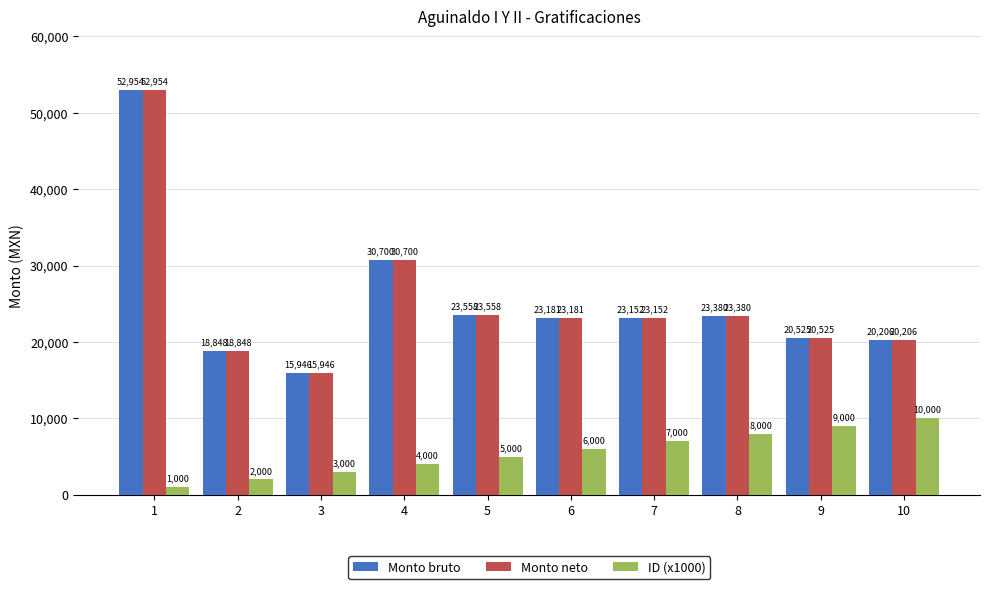

What is the total value across all series at 4?

65400.7